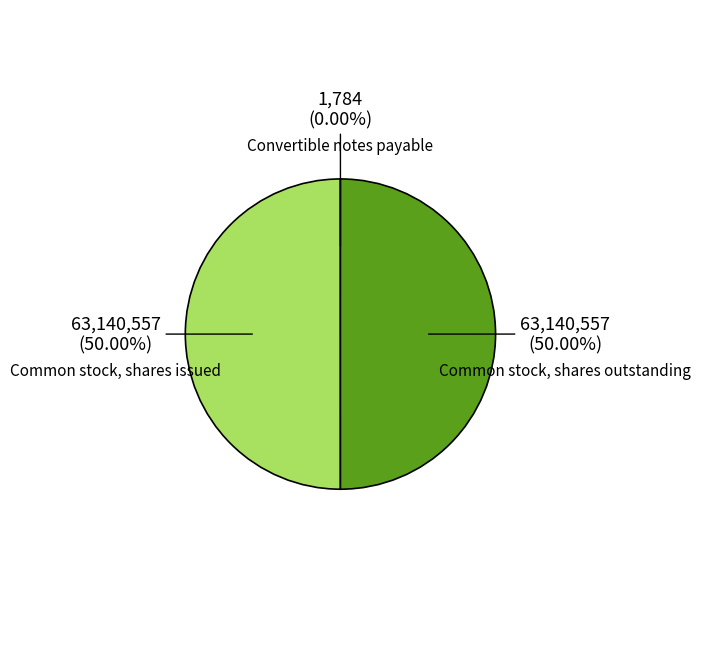

Is the sum of Common stock, shares outstanding and Common stock, shares issued greater than half?

Yes